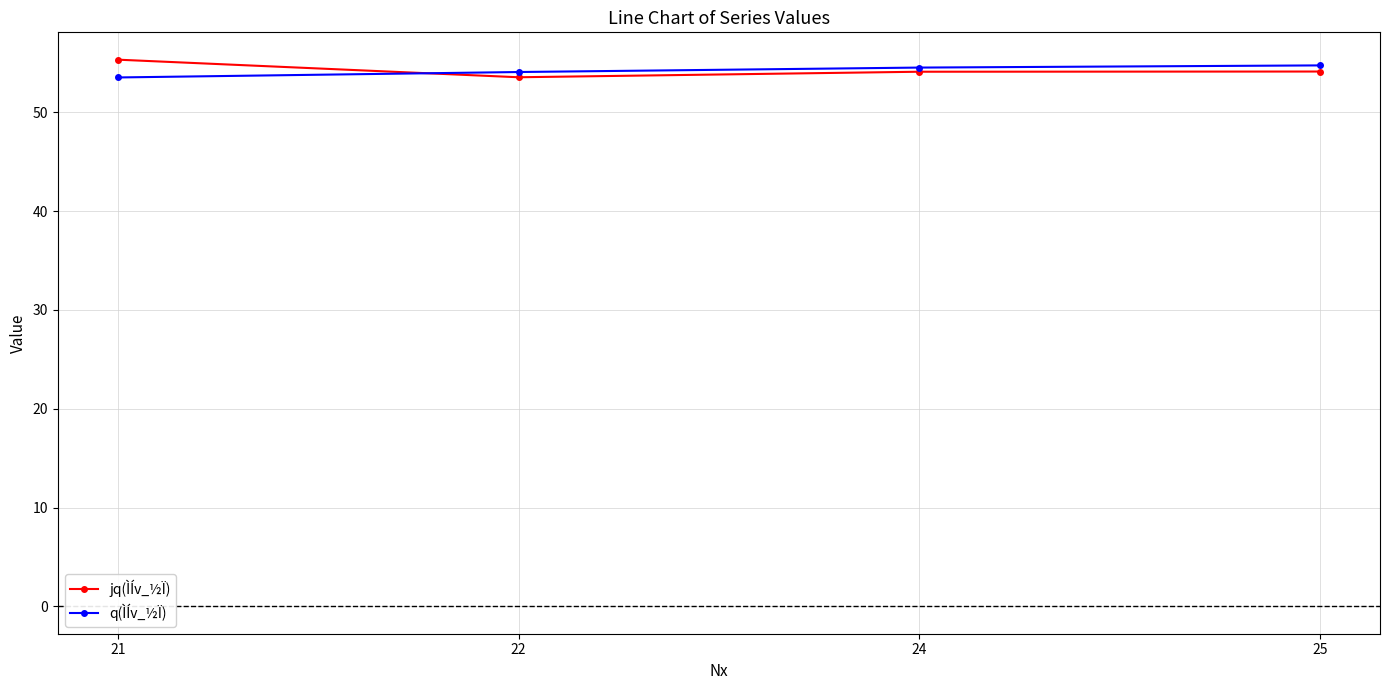

What is the sum of all q(ÌÍv_½Ï) values?

216.9